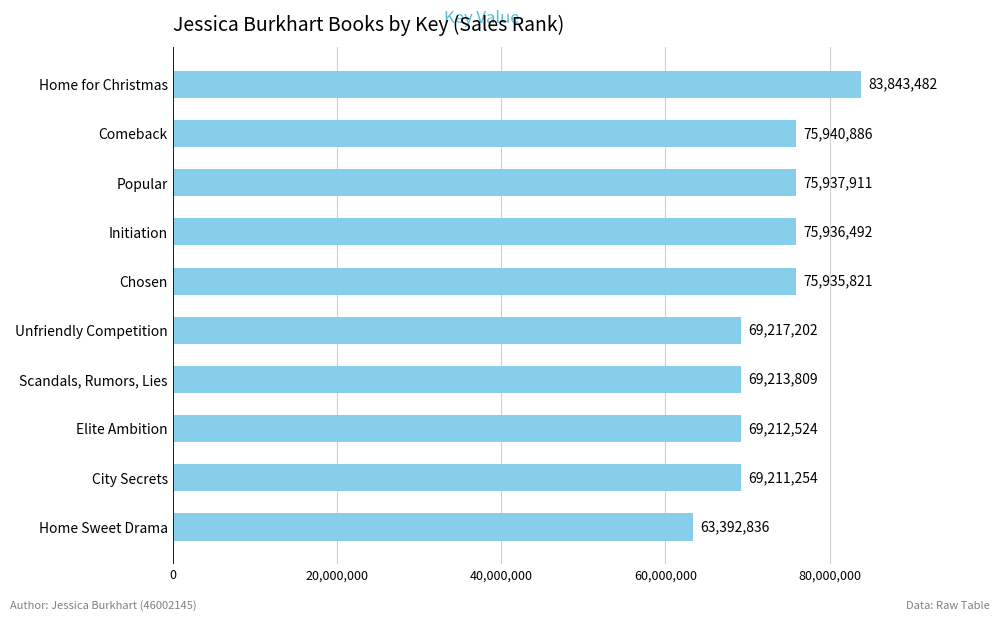

Are the bars grouped side by side (vs. stacked)?

No